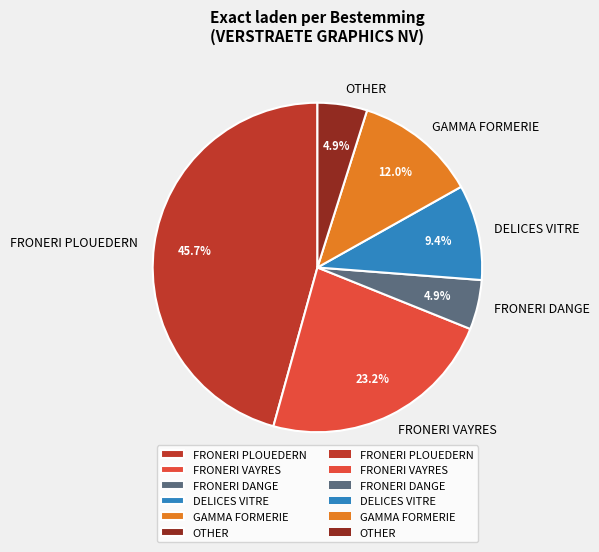

To the nearest percent, what is the average slice percentage?

17%